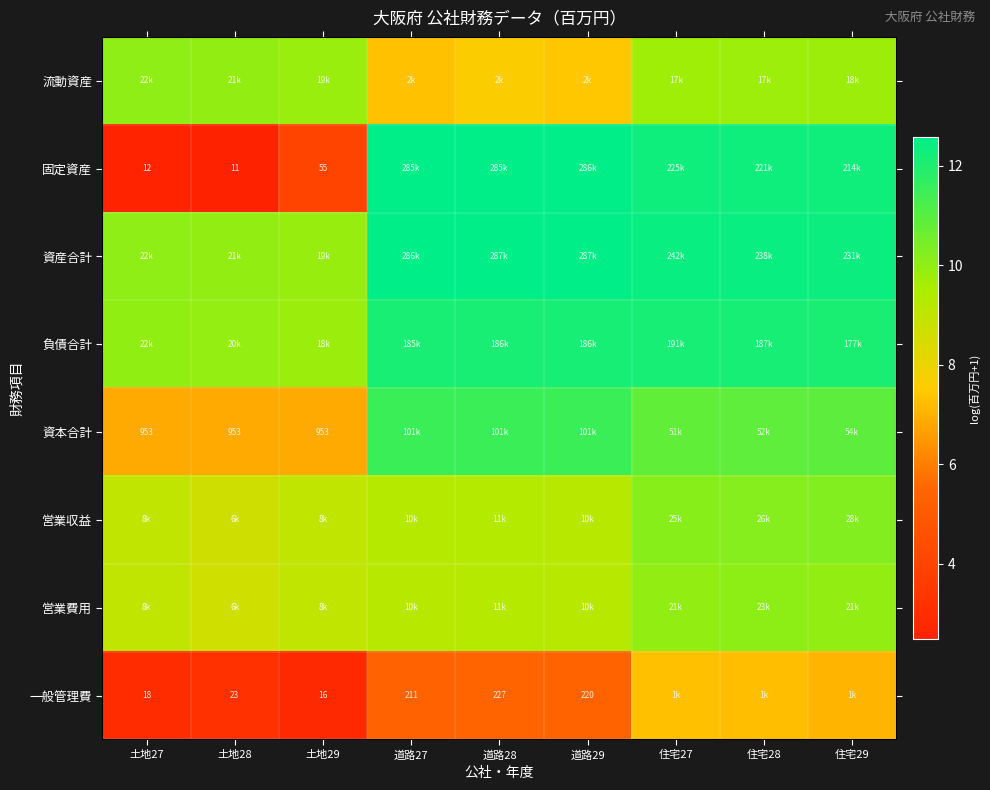

Rank the series by their maximum value, from lowest to highest.

一般管理費, 流動資産, 営業費用, 営業収益, 資本合計, 負債合計, 固定資産, 資産合計